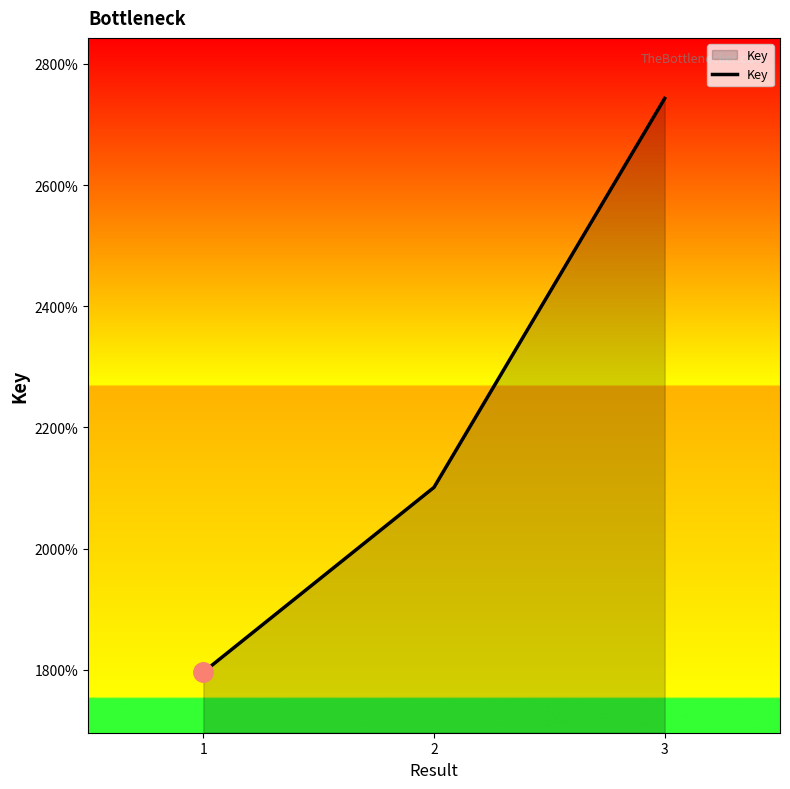

The chart shows a value of 24836248 at 1. True or false?

False